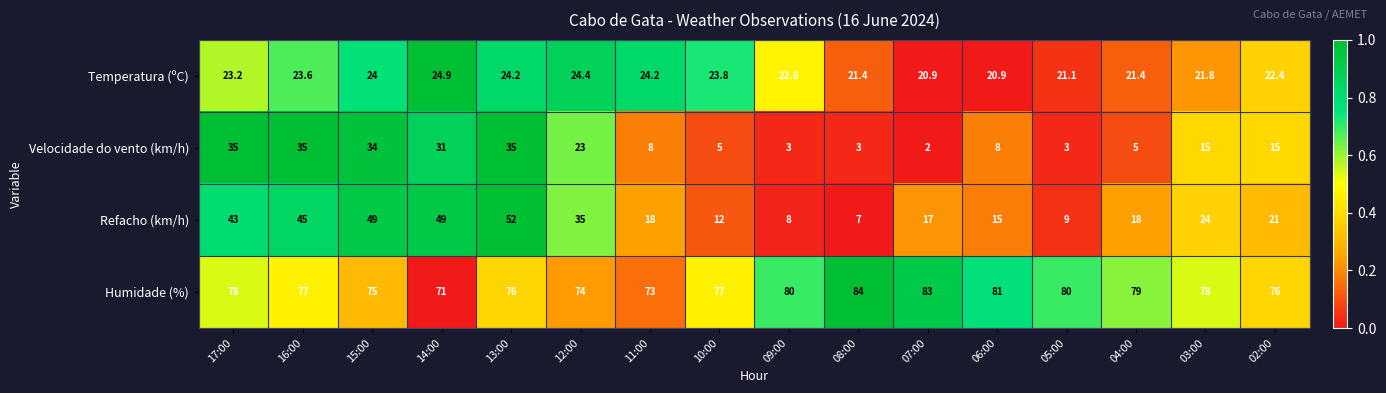

Where is Temperatura (ºC) nearest to the value 22?

03:00